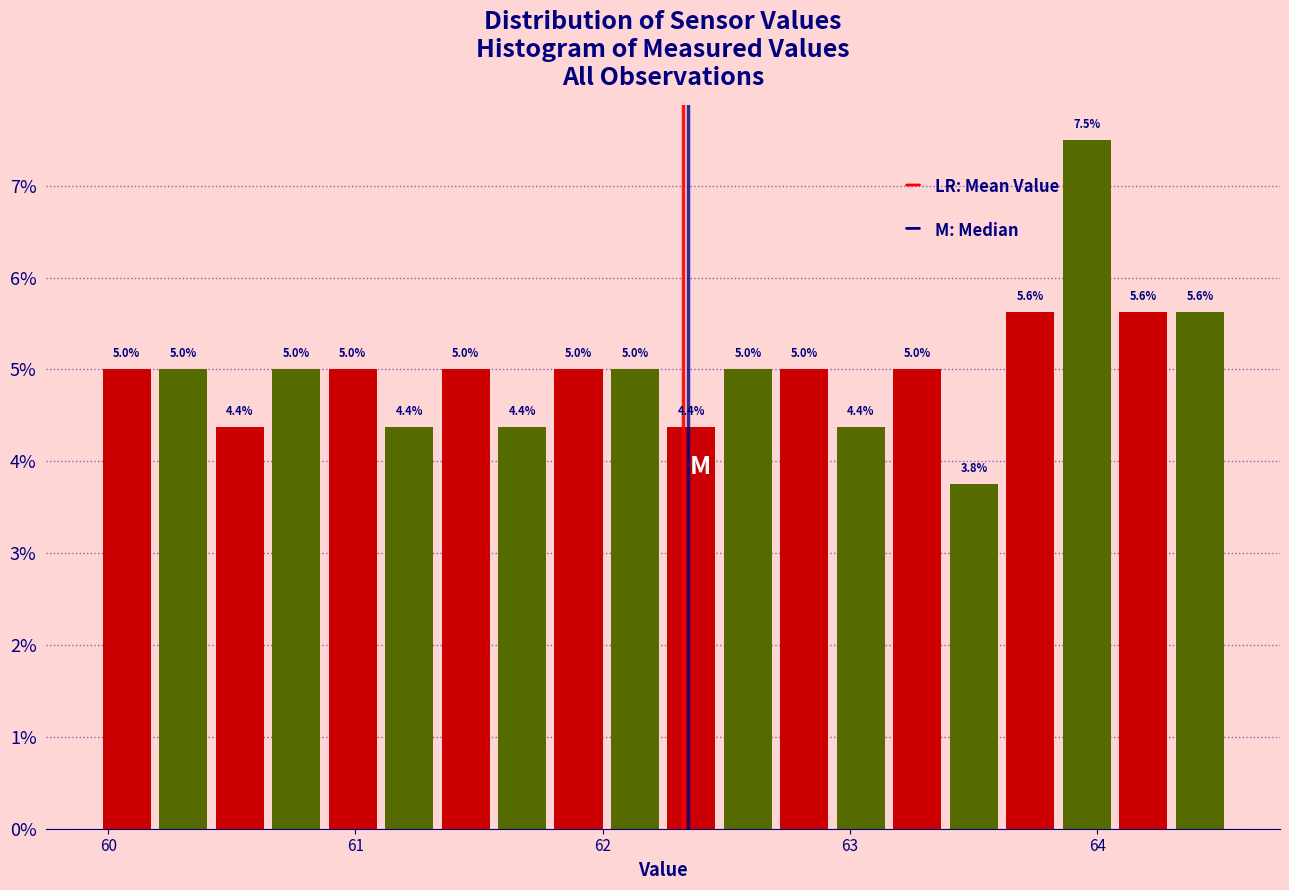

Read against the x-axis, roughly where is the centre of the tallest bar?

64.0